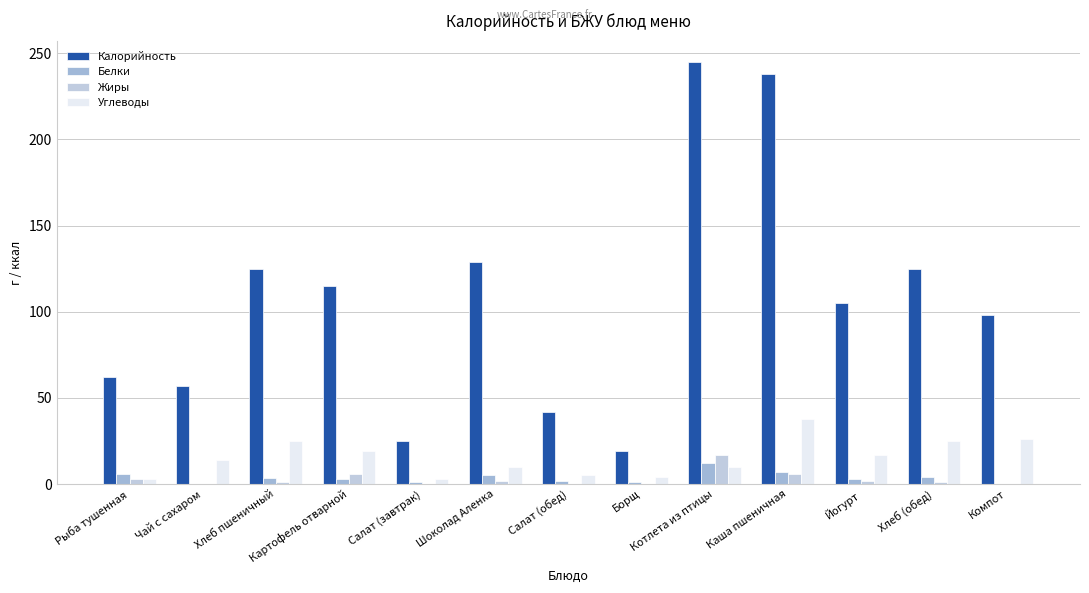

Which series has the largest range (max minus min)?

Калорийность